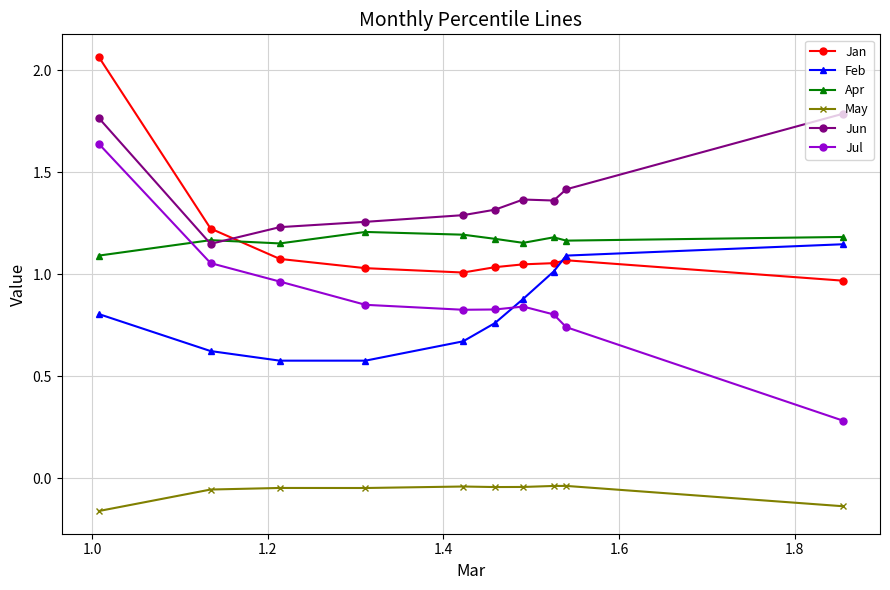

What is the sum of all Jan values?

11.6